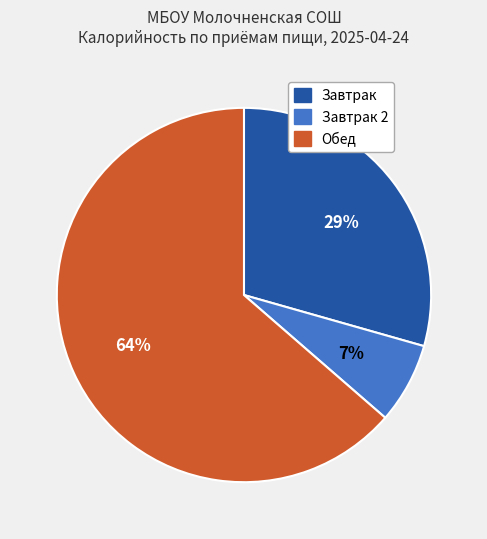

How many segments does this pie chart have?

3